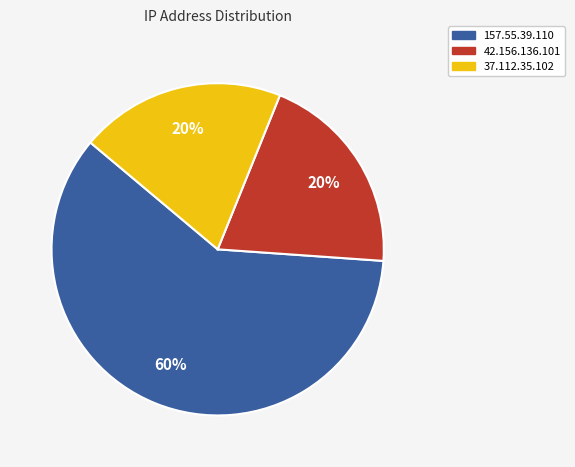

Do 157.55.39.110 and 42.156.136.101 together represent more than half of the pie?

Yes